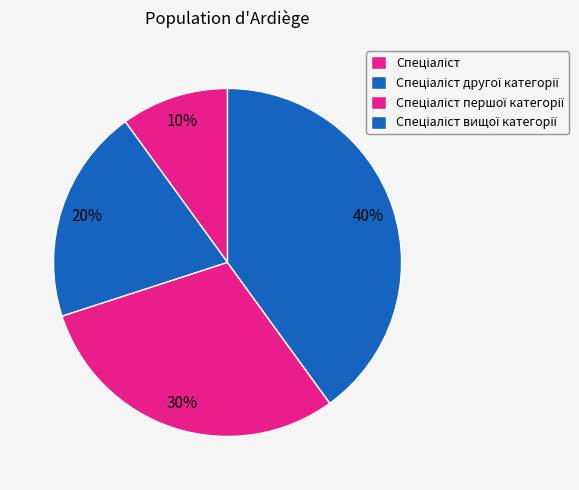

What percentage is the Спеціаліст вищої категорії slice, to the nearest percent?

40%